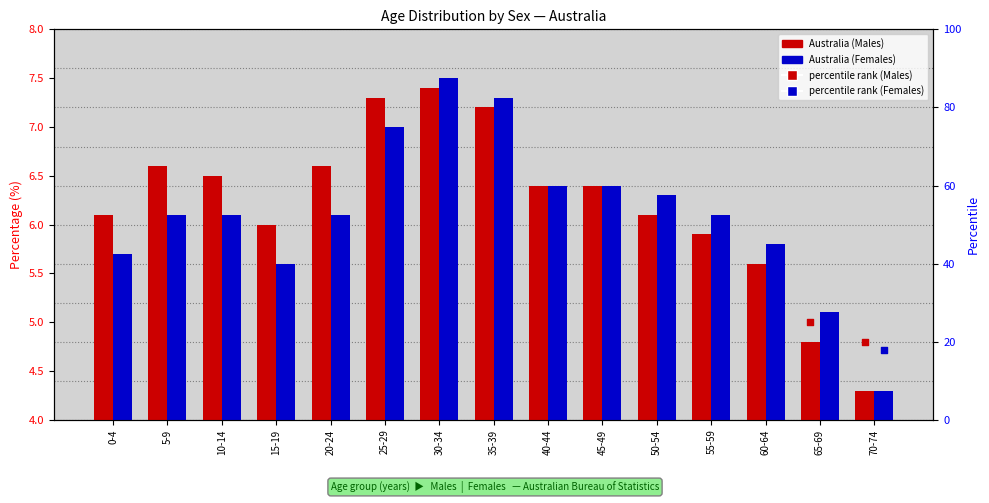

Which series reaches the maximum Y coordinate?

percentile (Males)